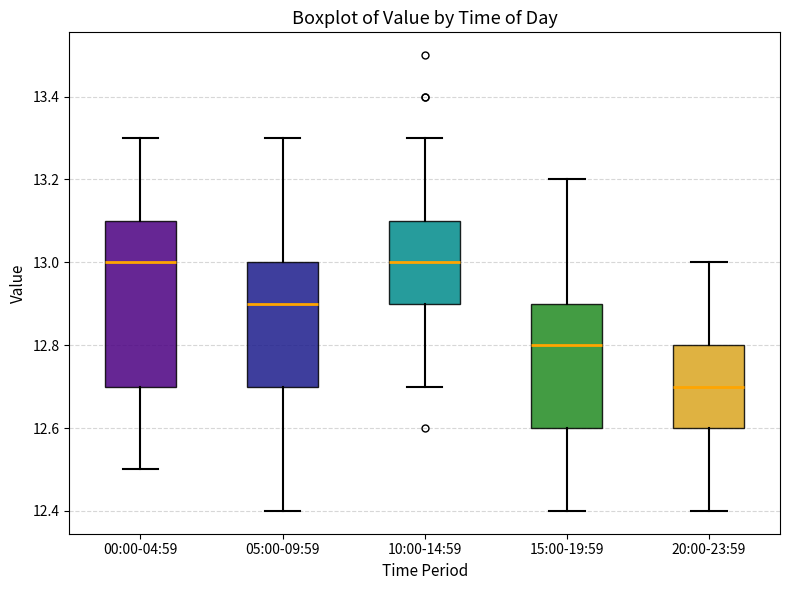

Reading left to right, transcribe this box plot: for each box, give where its median line is, the range the box spans, and where its two whiskers end, as read against the y-axis. The values are not printed on the chart, so give them approximately, as read against the axis.

00:00-04:59: median 13.0, box 12.7 to 13.1, whiskers 12.5 to 13.3
05:00-09:59: median 12.9, box 12.7 to 13.0, whiskers 12.4 to 13.3
10:00-14:59: median 13.0, box 12.9 to 13.1, whiskers 12.7 to 13.3
15:00-19:59: median 12.8, box 12.6 to 12.9, whiskers 12.4 to 13.2
20:00-23:59: median 12.7, box 12.6 to 12.8, whiskers 12.4 to 13.0